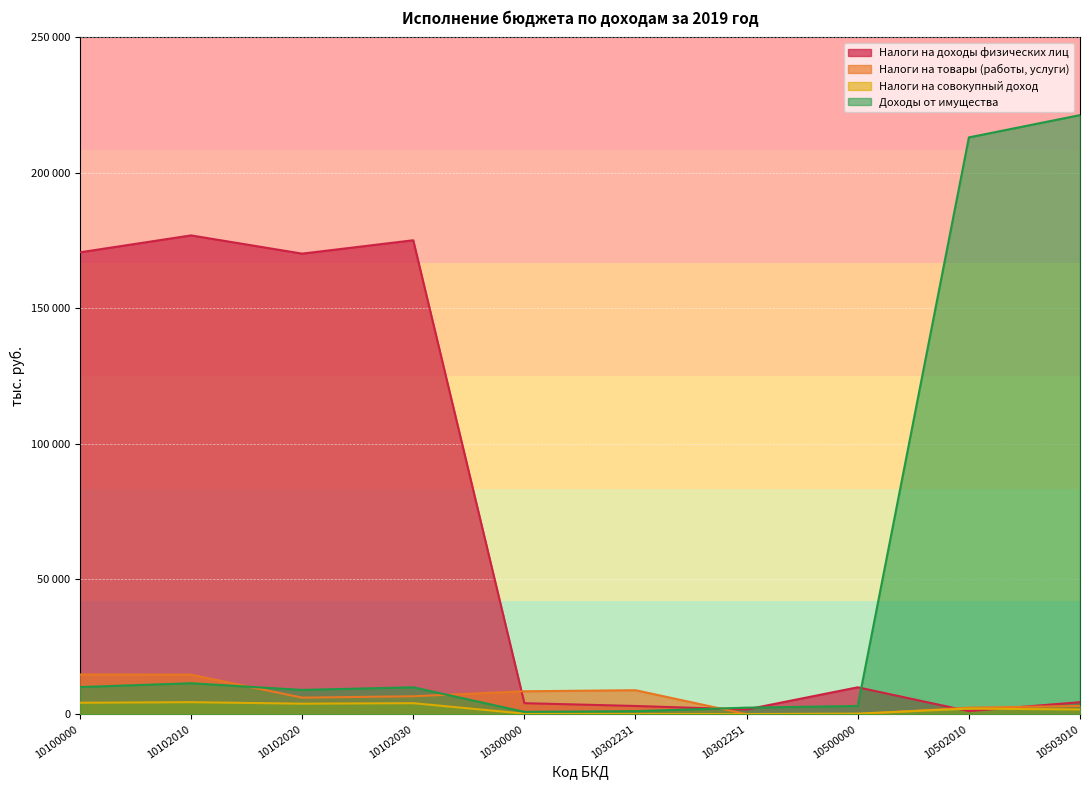

What is the greatest value displayed?

221304.5